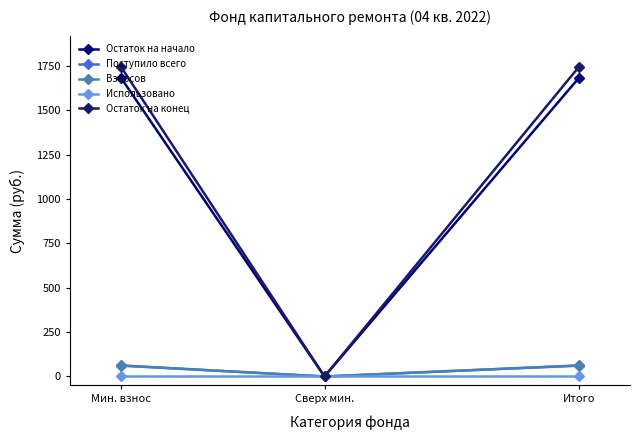

Is the value of Остаток на конец at Итого greater than the value of Остаток на начало at Сверх мин.?

Yes